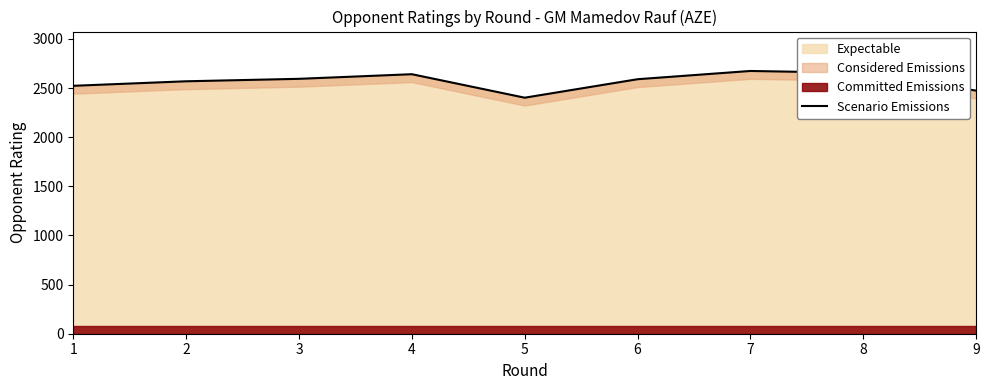

Does the chart display data point markers on the line(s)?

No